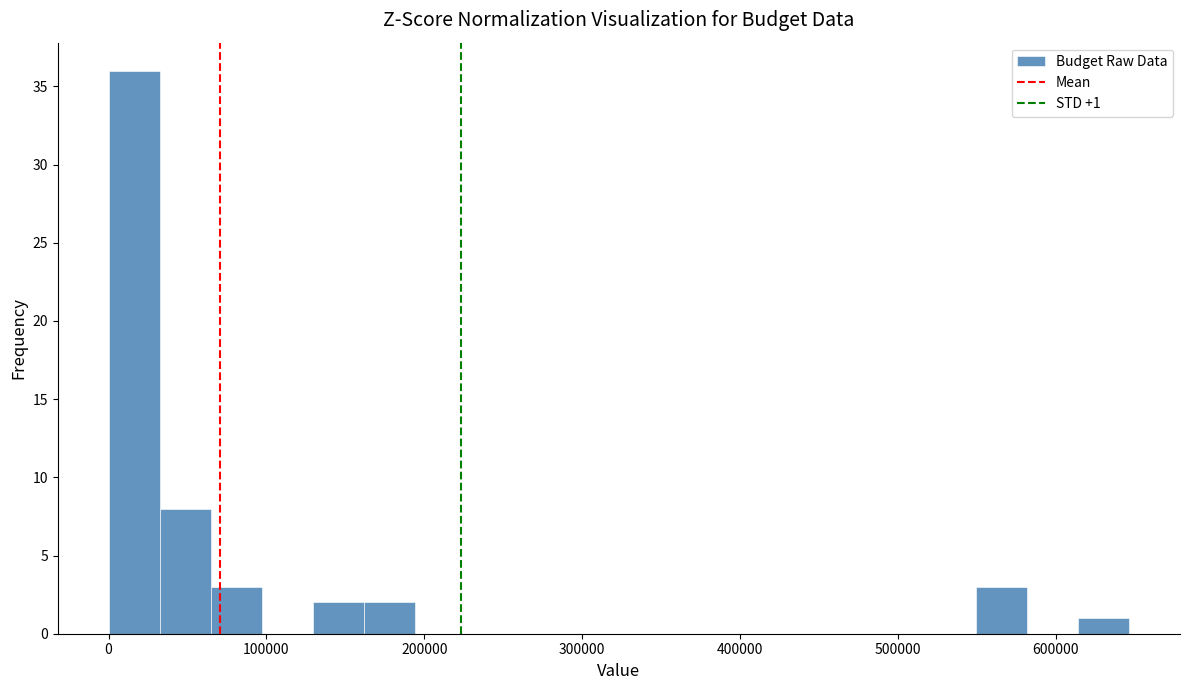

Read against the x-axis, roughly where is the centre of the tallest bar?

20000